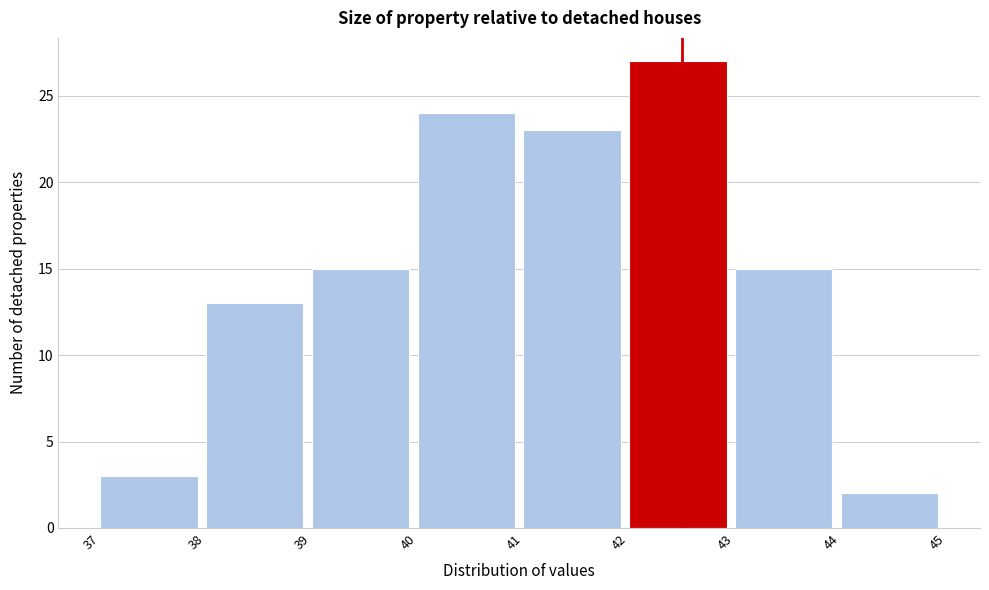

Reading left to right, list every bar in this chart as the range it spans on the x-axis followed by its height. The values are not printed on the chart, so give them approximately, as read against the axis.

37 to 38: 3
38 to 39: 13
39 to 40: 15
40 to 41: 24
41 to 42: 23
42 to 43: 27
43 to 44: 15
44 to 45: 2